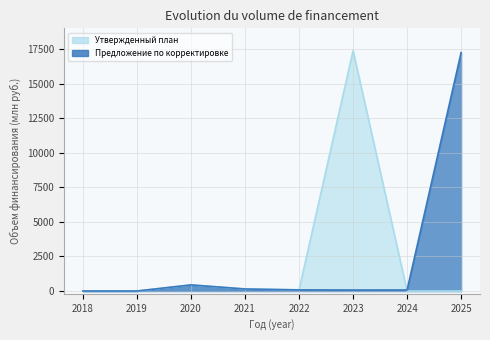

At which label is Утвержденный план closest to 8691?

2020